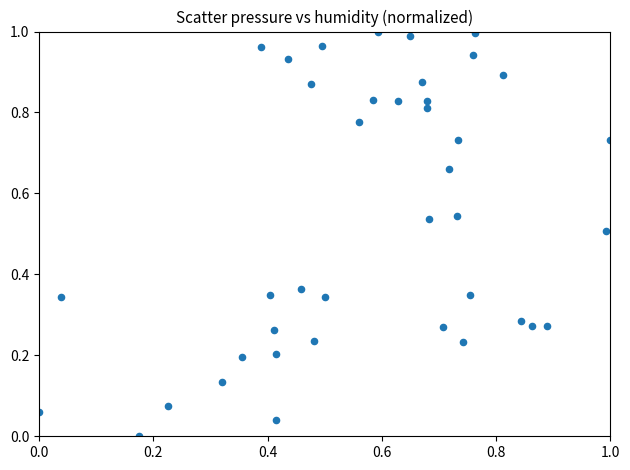

How many points are shown in the scatter plot?

40